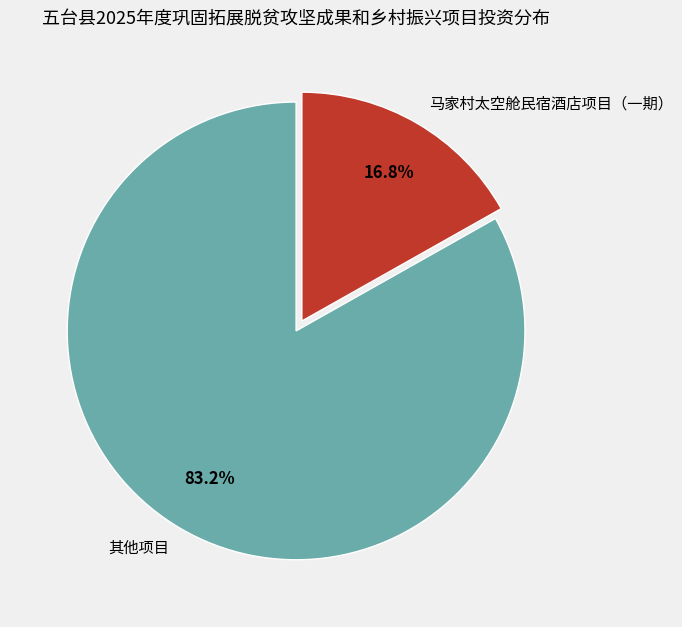

What is the largest slice in the pie chart?

其他项目